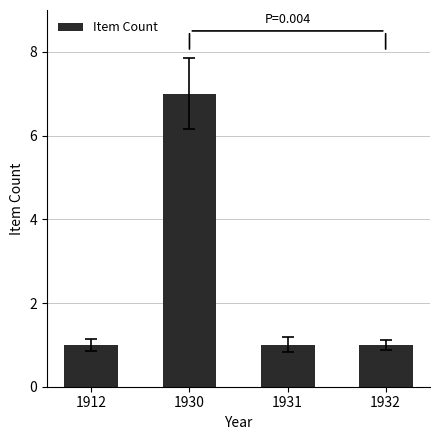

Approximately how many times larger is the value at 1932 compared to 1930?

0.1